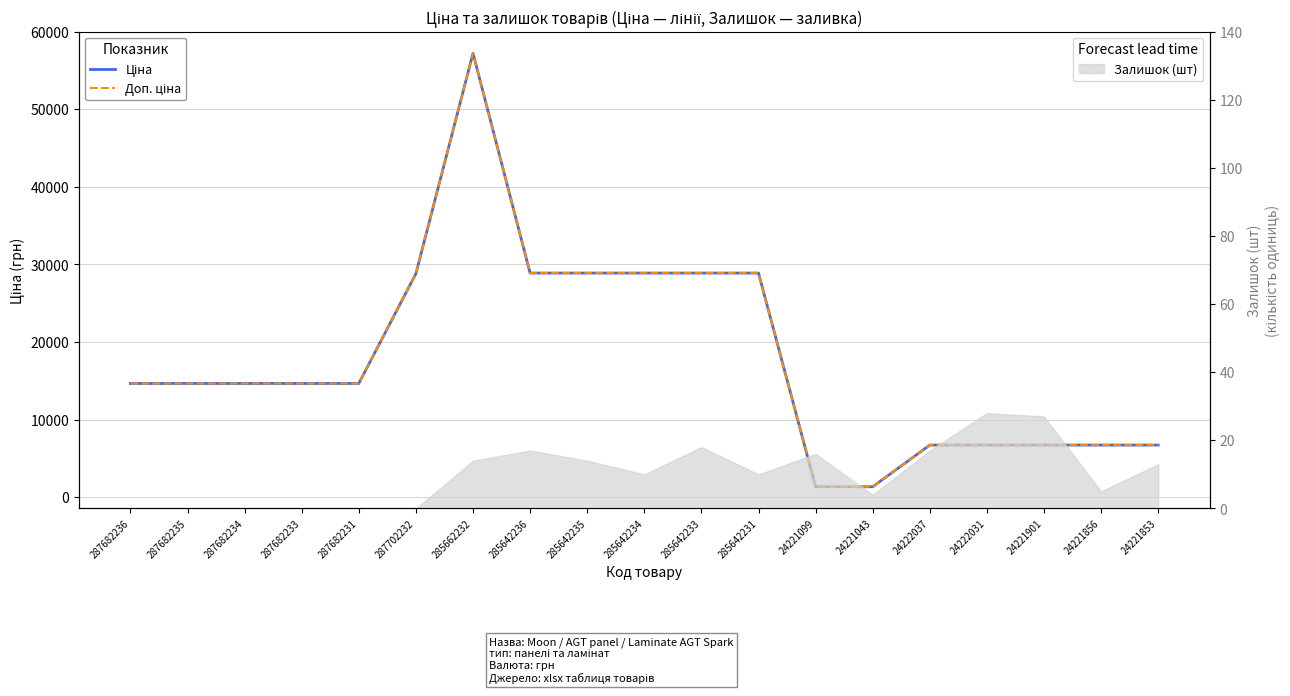

Rank the categories by Доп. ціна value from lowest to highest.

24221099, 24221043, 24222037, 24222031, 24221901, 24221856, 24221853, 287682236, 287682235, 287682234, 287682233, 287682231, 287702232, 285642236, 285642235, 285642234, 285642233, 285642231, 285662232